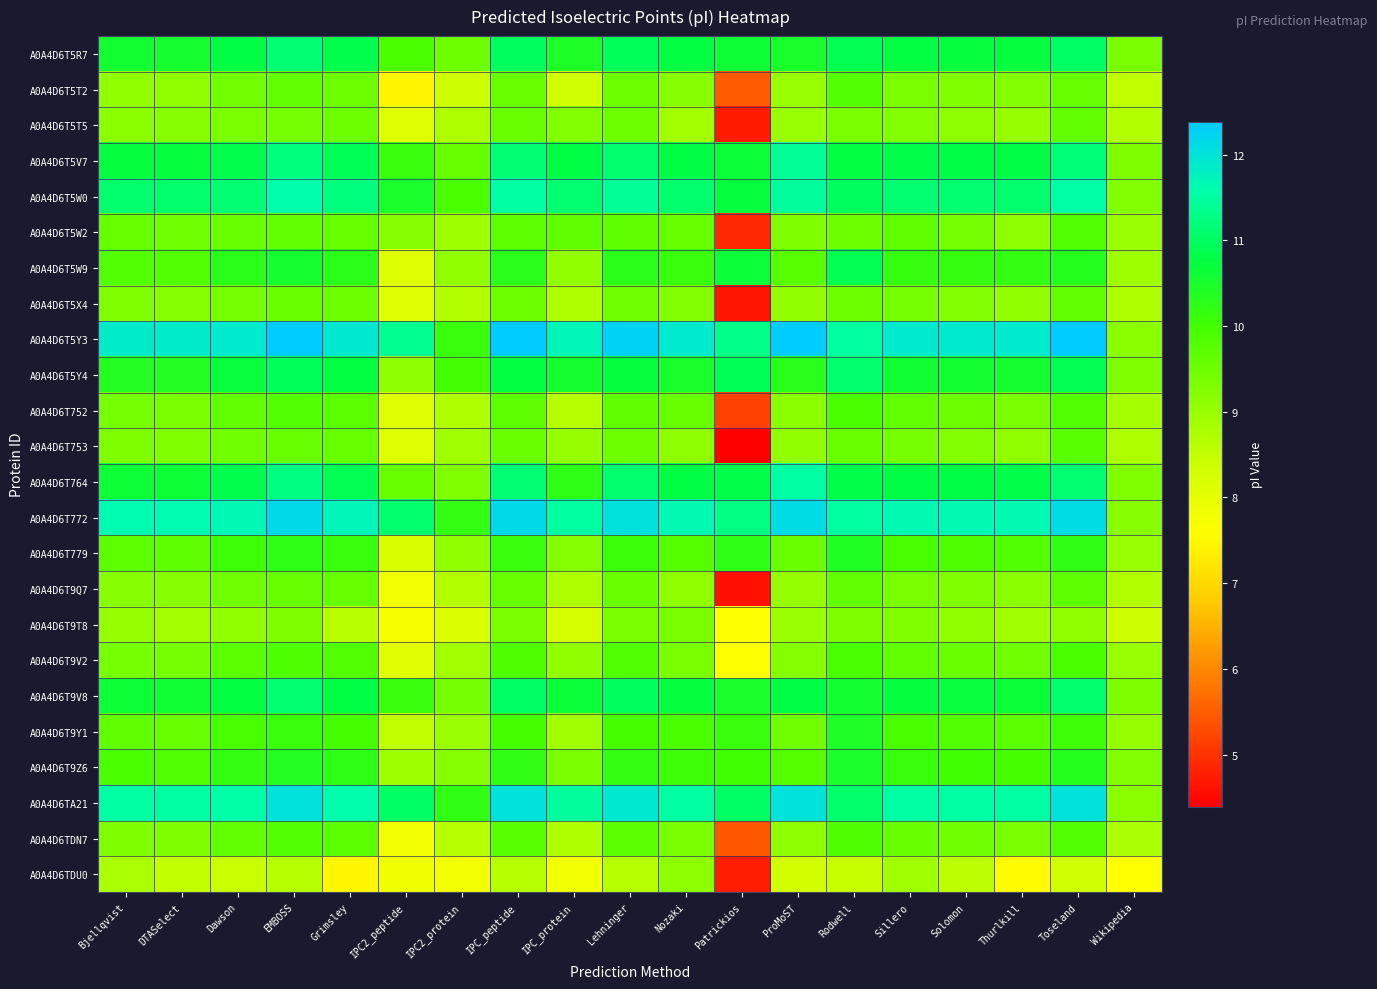

Count the number of categories in the chart.

19